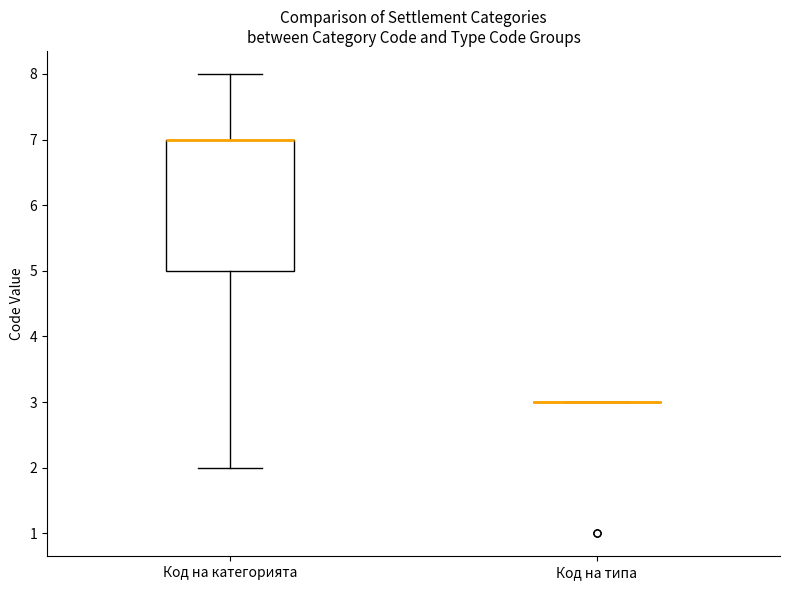

Reading left to right, read every box against the y-axis: the position of its median line, the range the box covers, and the ends of its whiskers. The values are not printed on the chart, so give them approximately, as read against the axis.

Код на категорията: median 7 (drawn on the box's upper edge), box 5 to 7, whiskers 2 to 8
Код на типа: box collapsed to a line at 3, whiskers 3 to 3